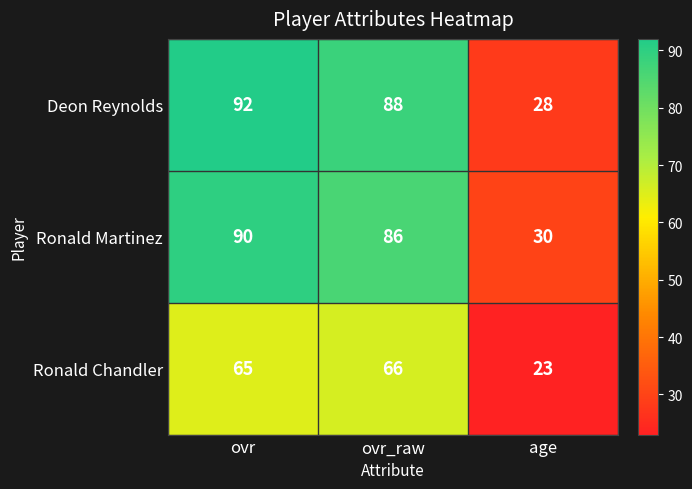

What is the sum of all Deon Reynolds values?

208